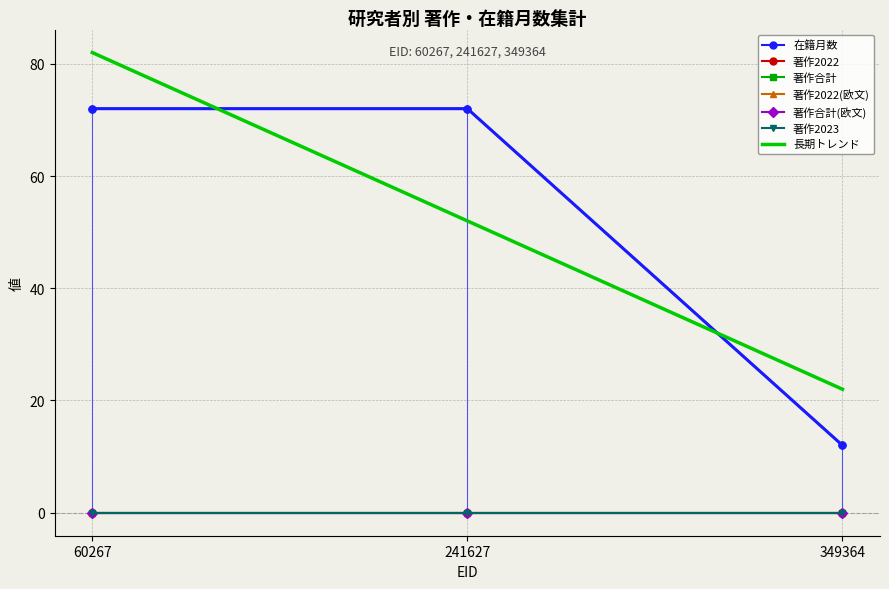

Is it true that 在籍月数 equals 72 at 241627?

True